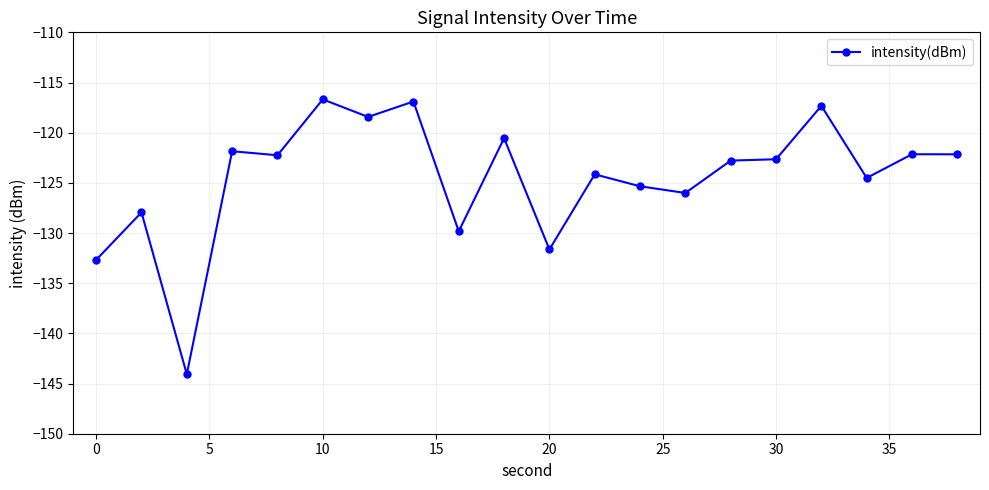

True or false: there are more than 2 points higher than both neighbors.

True